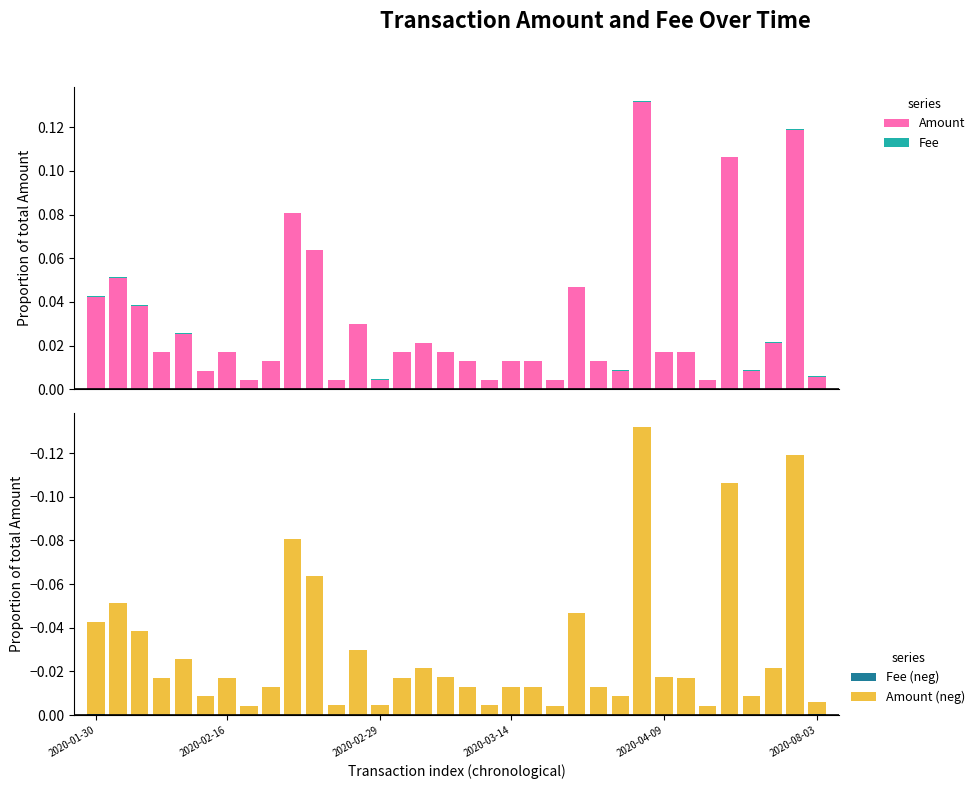

Rank the series by their maximum value, from lowest to highest.

Amount (neg), Fee (neg), Fee, Amount